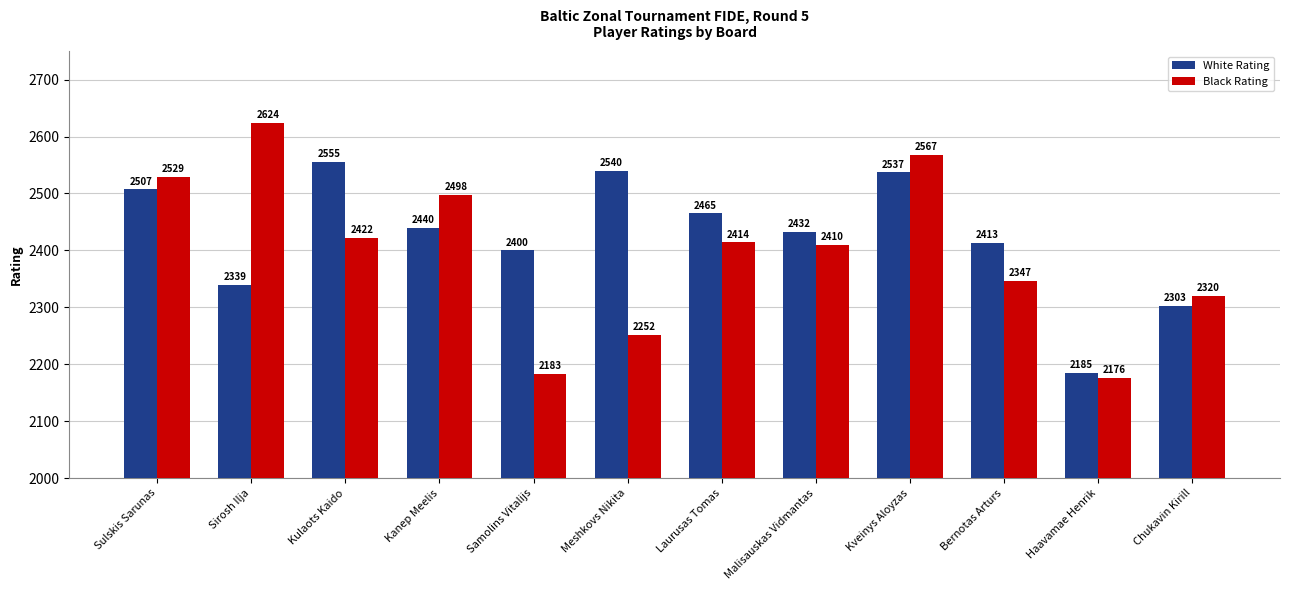

Between Kveinys Aloyzas and Haavamae Henrik, which series saw the biggest shift?

Black Rating